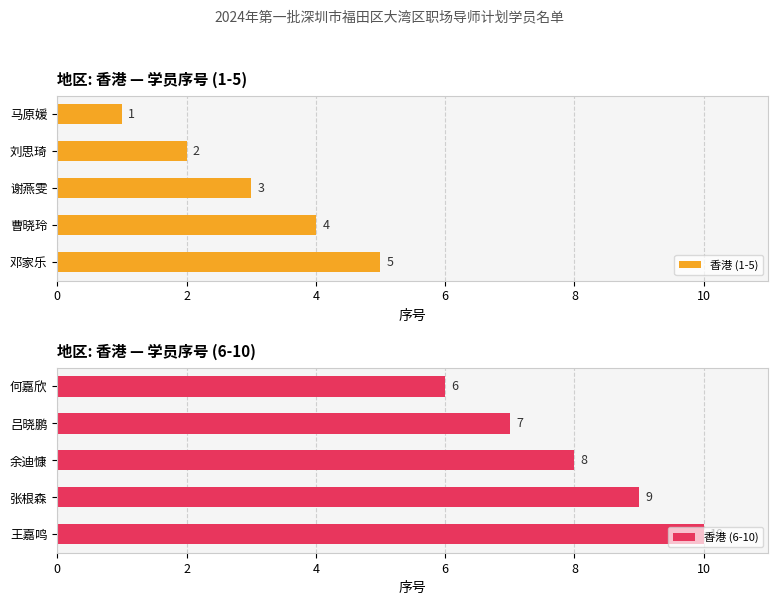

Rank the series by their maximum value, from highest to lowest.

香港 (6-10), 香港 (1-5)